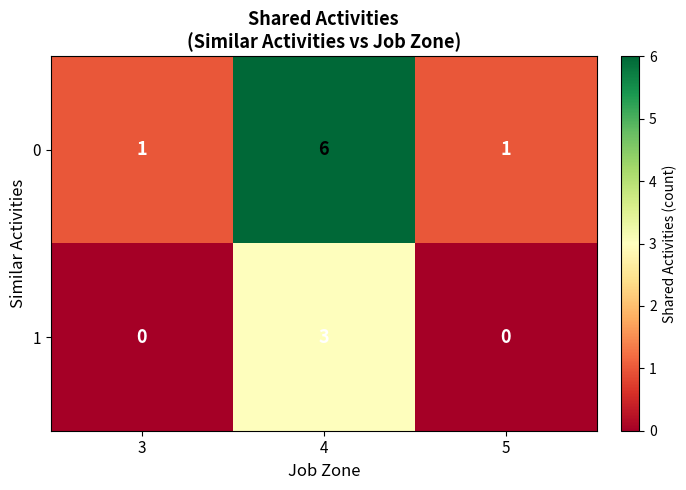

How many data points does each series have?

3